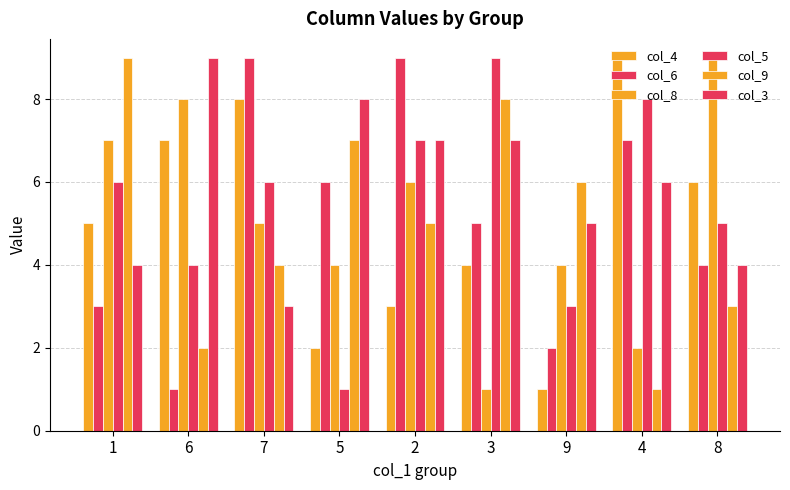

How many bars are there in total?

54